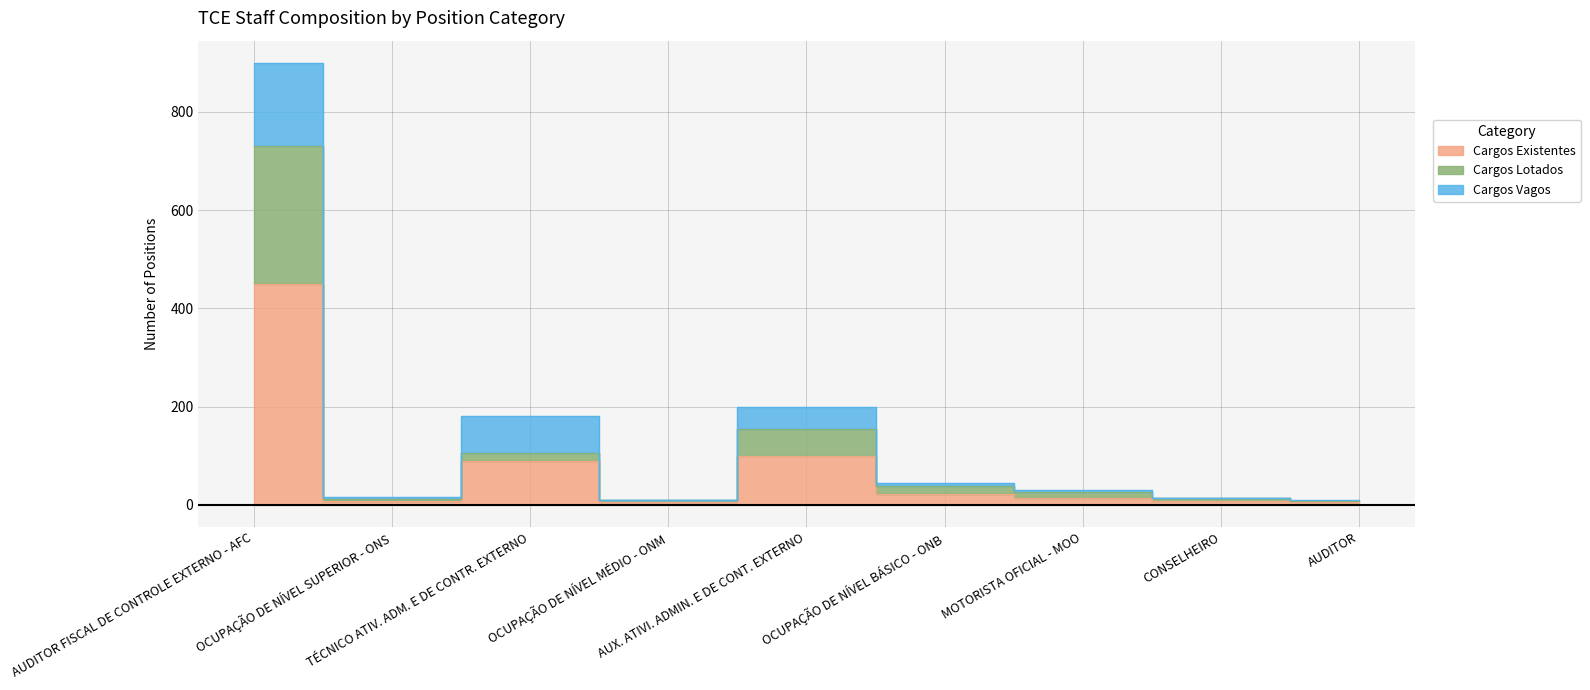

Where does the Cargos Existentes series first go above 15?

AUDITOR FISCAL DE CONTROLE EXTERNO - AFC